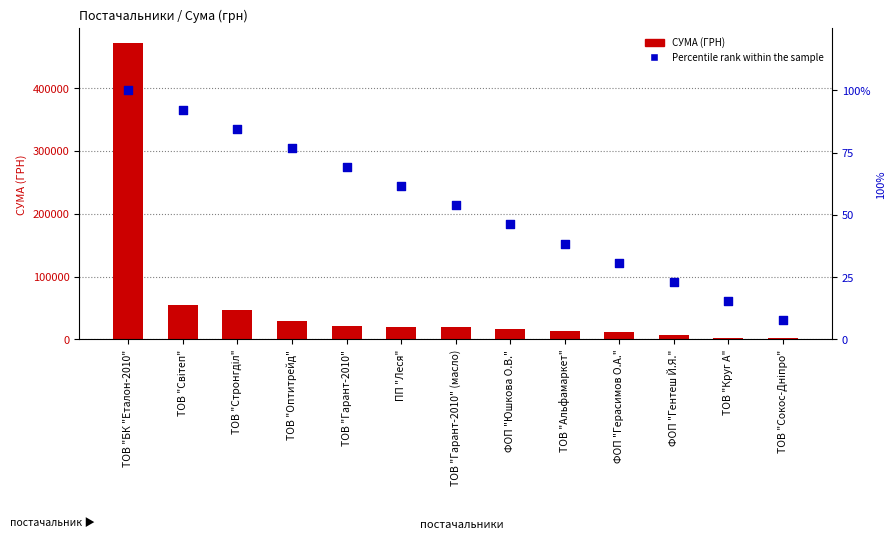

Which series contains the lowest Y value?

Percentile rank within the sample